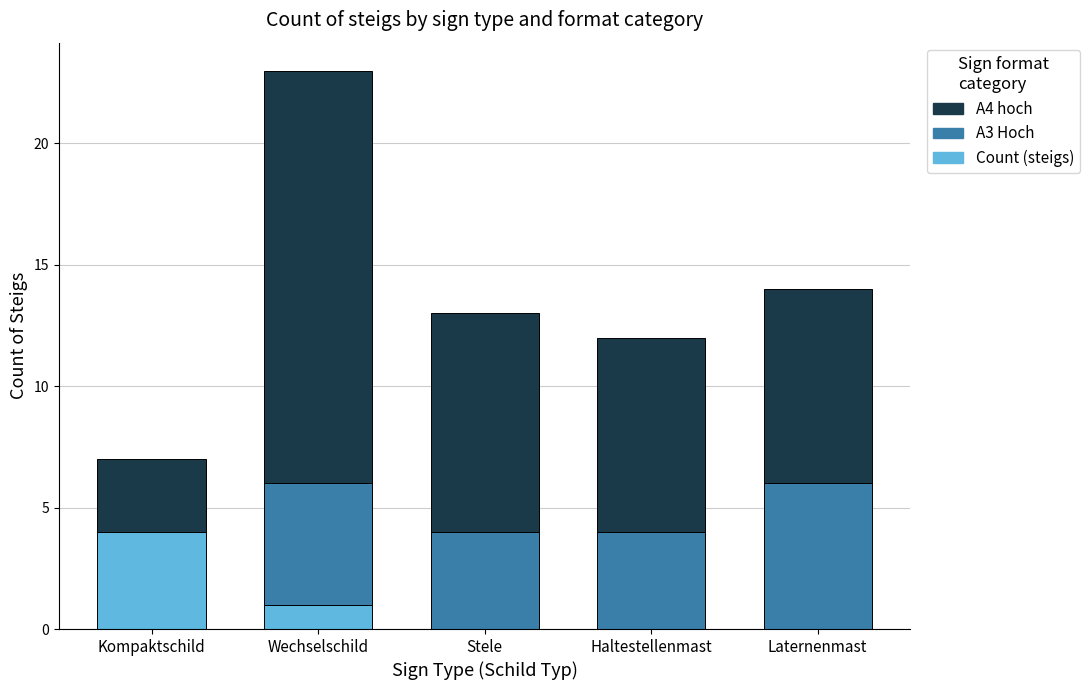

Reading left to right, transcribe the values for A4 hoch.

Kompaktschild=4	Wechselschild=1	Stele=0	Haltestellenmast=0	Laternenmast=0